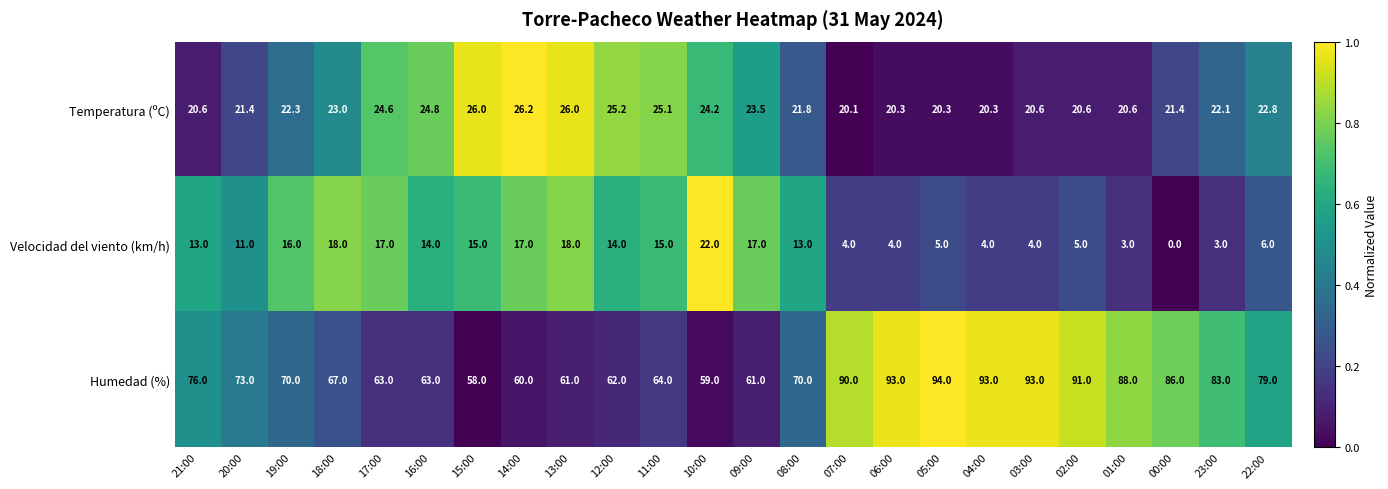

Is the value of Humedad (%) at 10:00 greater than the value of Velocidad del viento (km/h) at 20:00?

Yes